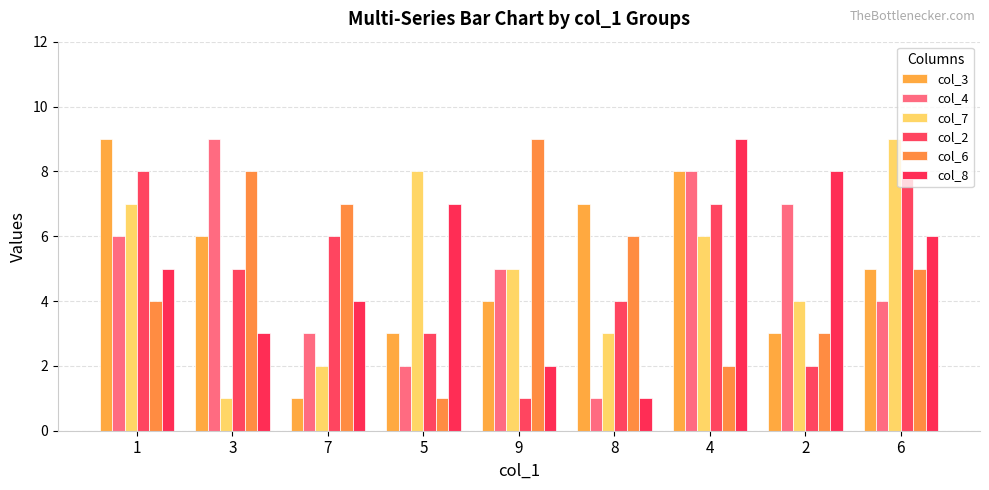

What is the difference between the maximum and minimum values in the col_2 series?

7